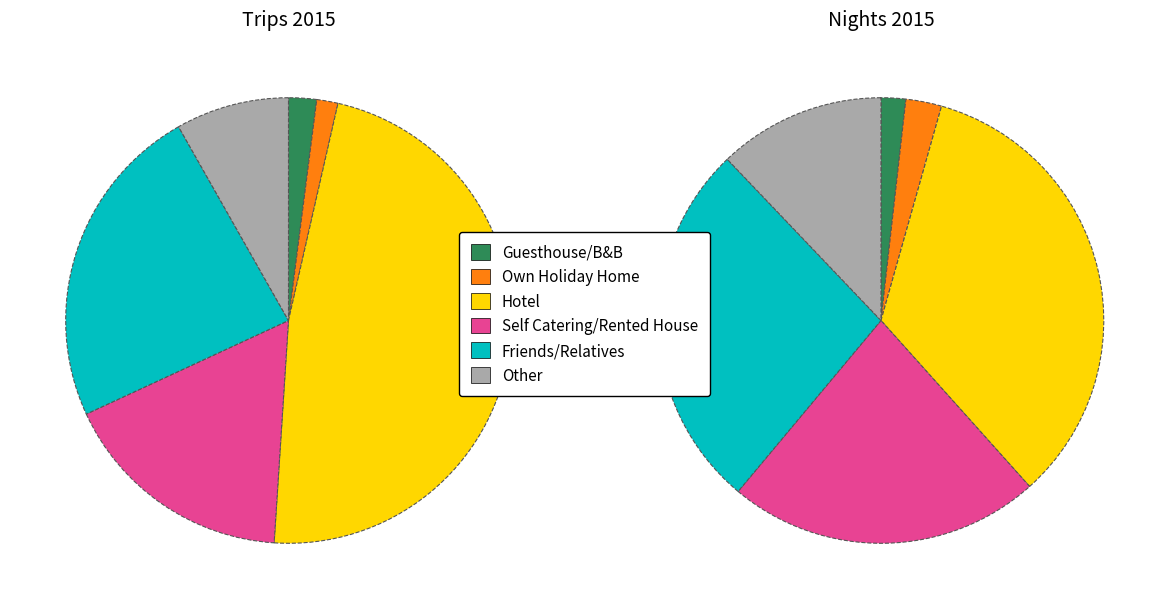

At Friends/Relatives, list the series in order from largest to smallest.

Nights_2015, Trips_2015